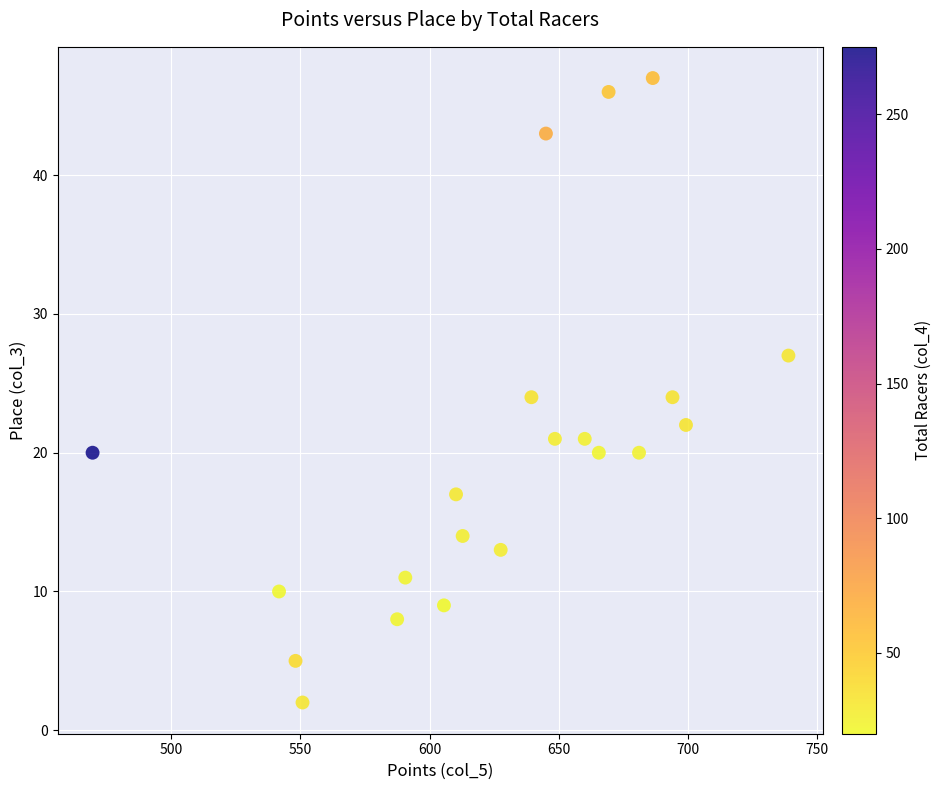

What is the range of Y values (max minus min)?

45